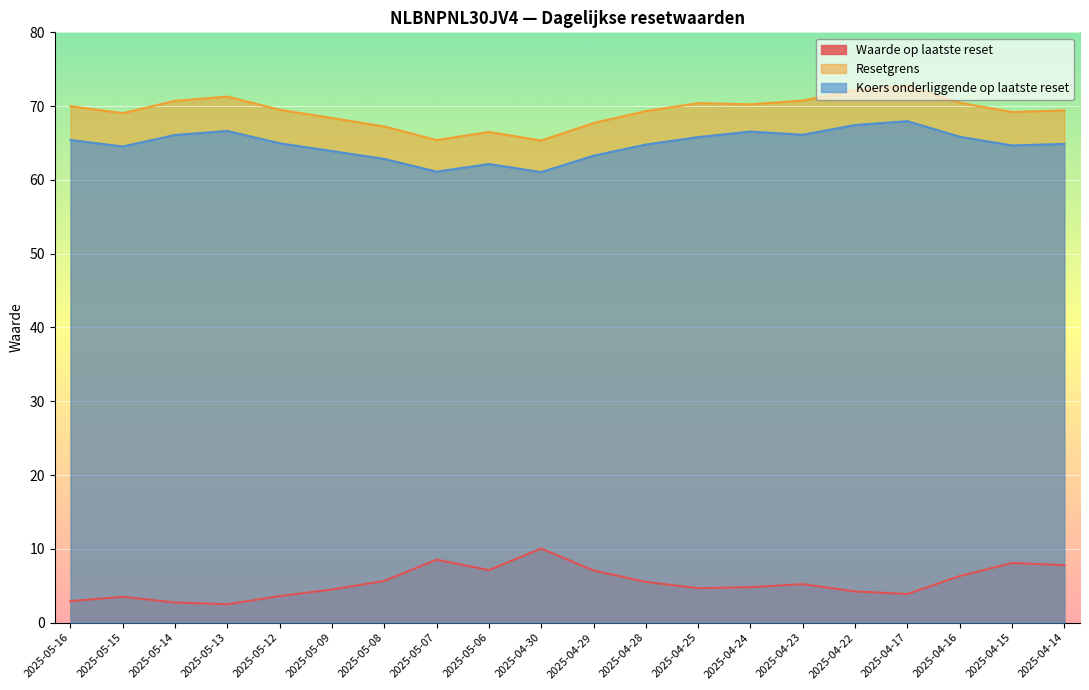

In Koers onderliggende op laatste reset, how many points are higher than both neighbors (excluding endpoints)?

4